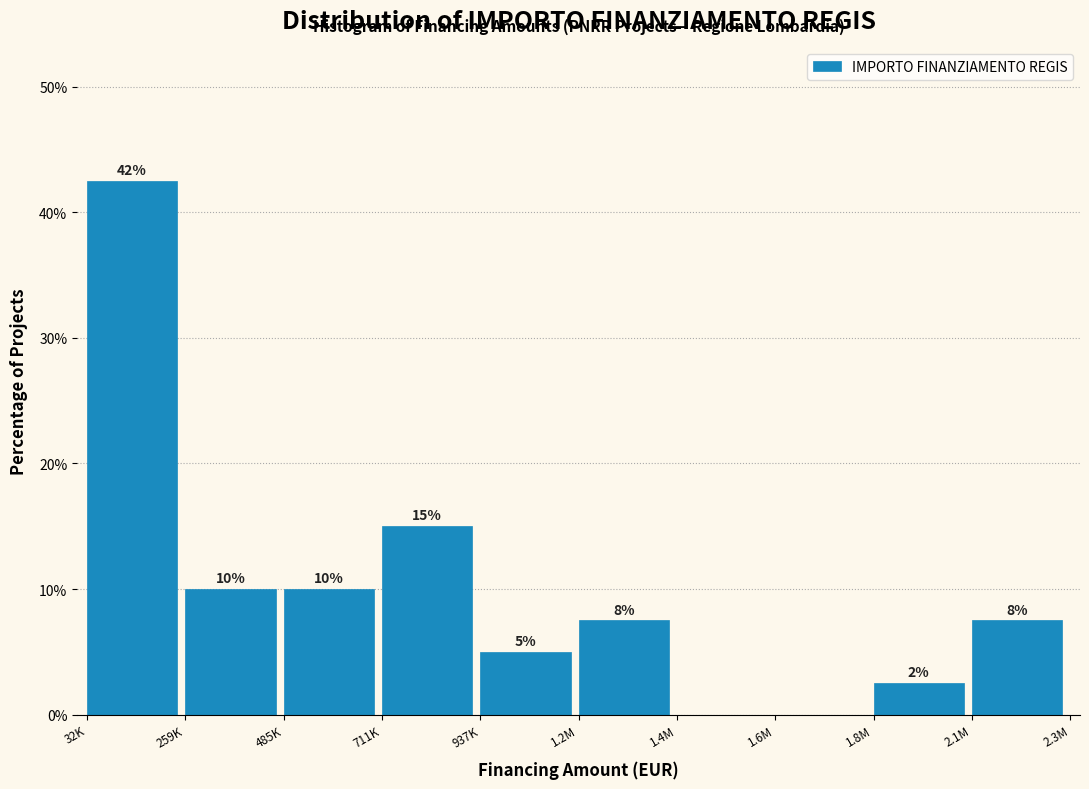

The chart shows a value of 16.4 at 485K. True or false?

False